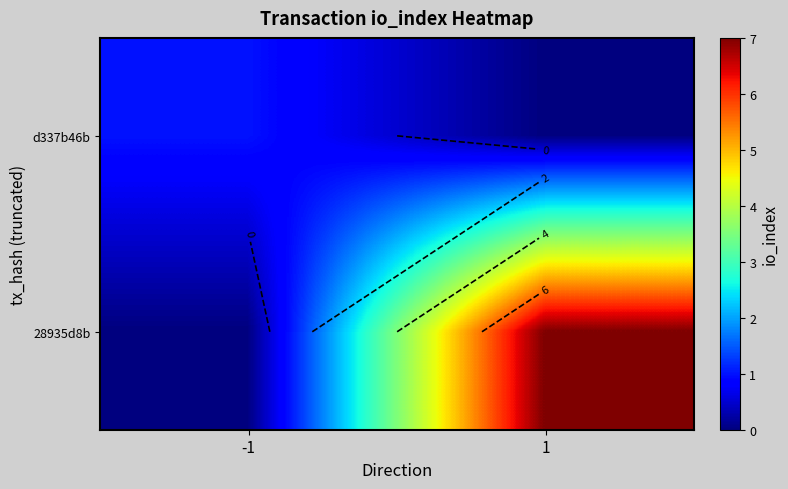

Is it true that 28935d8b equals 3 at 1?

False